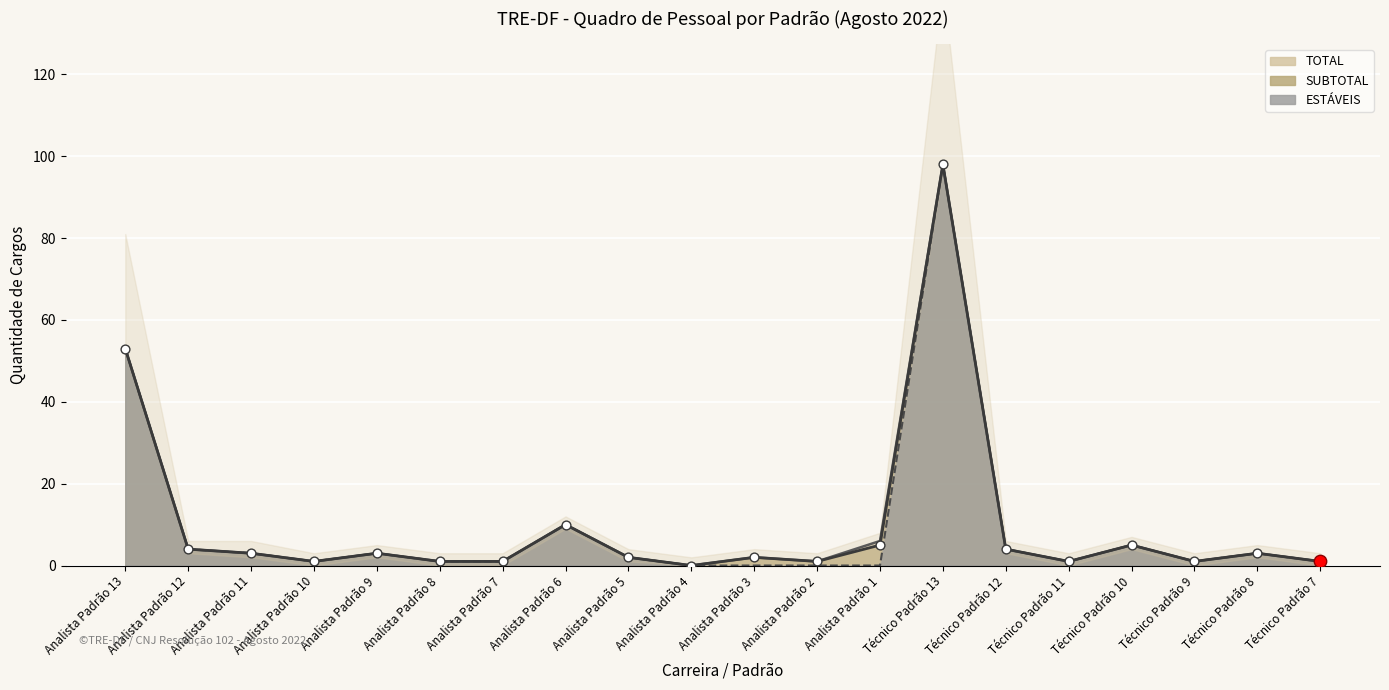

Is the value of SUBTOTAL at Analista Padrão 9 greater than the value of APOSENTADOS at Técnico Padrão 12?

No